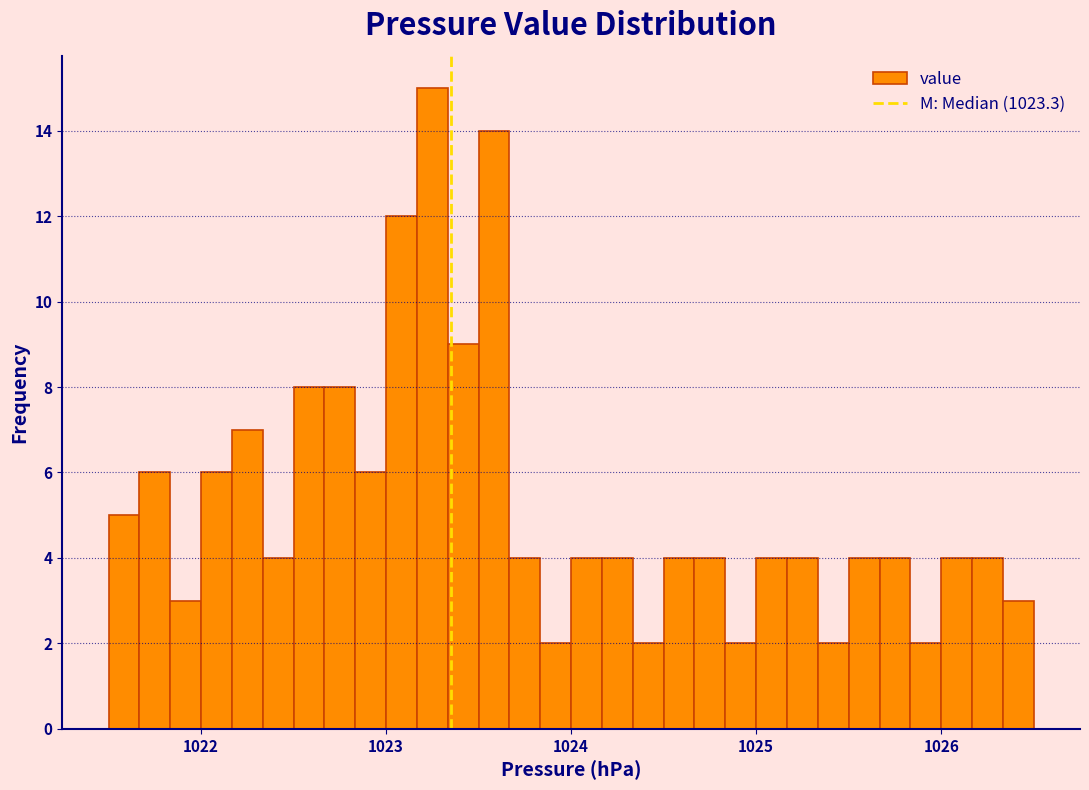

Read against the x-axis, roughly where is the centre of the tallest bar?

1023.3